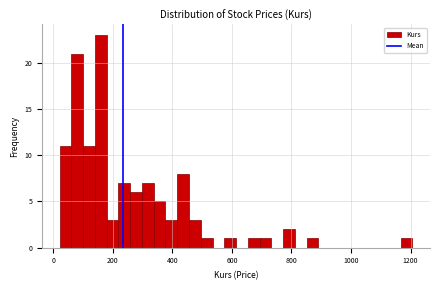

Around what value on the x-axis is the tallest bar? Give the approximate position of its centre, as read against the axis.

160